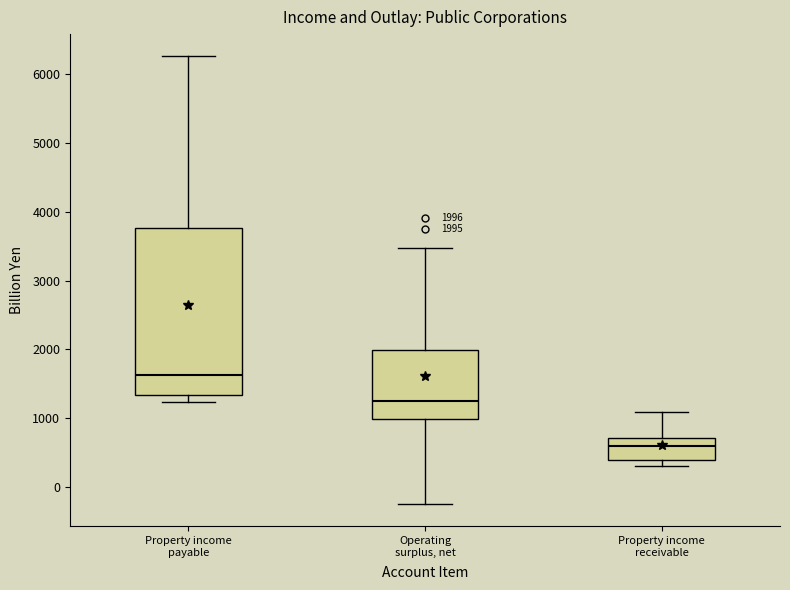

Which box is the tallest, from its lower edge to its upper edge?

Property income payable